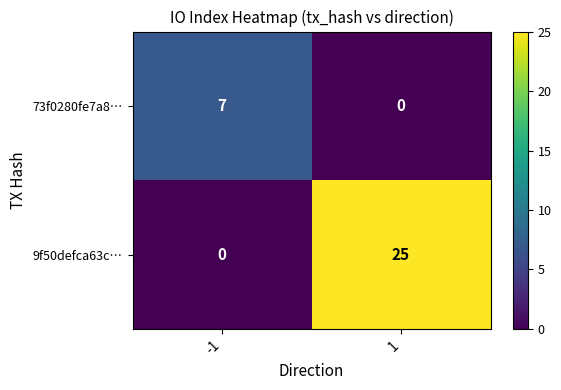

Reading right to left, transcribe all the data shown in this chart.

73f0280fe7a8…: 1=0	-1=7
9f50defca63c…: 1=25	-1=0